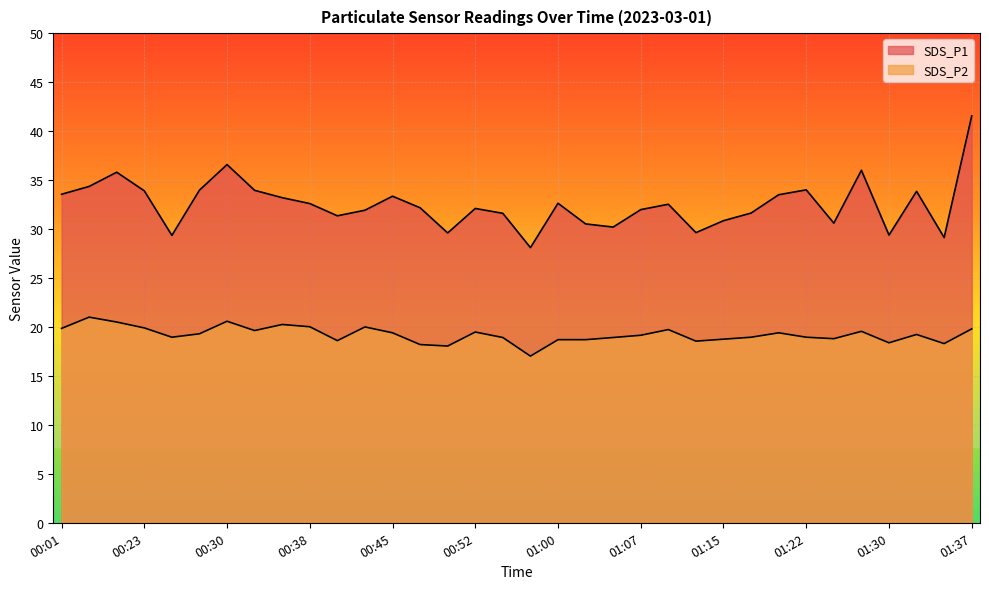

What are all the series names shown in the legend?

SDS_P1, SDS_P2